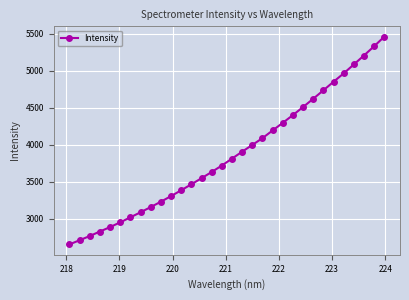

What is the smallest value displayed?

2656.1